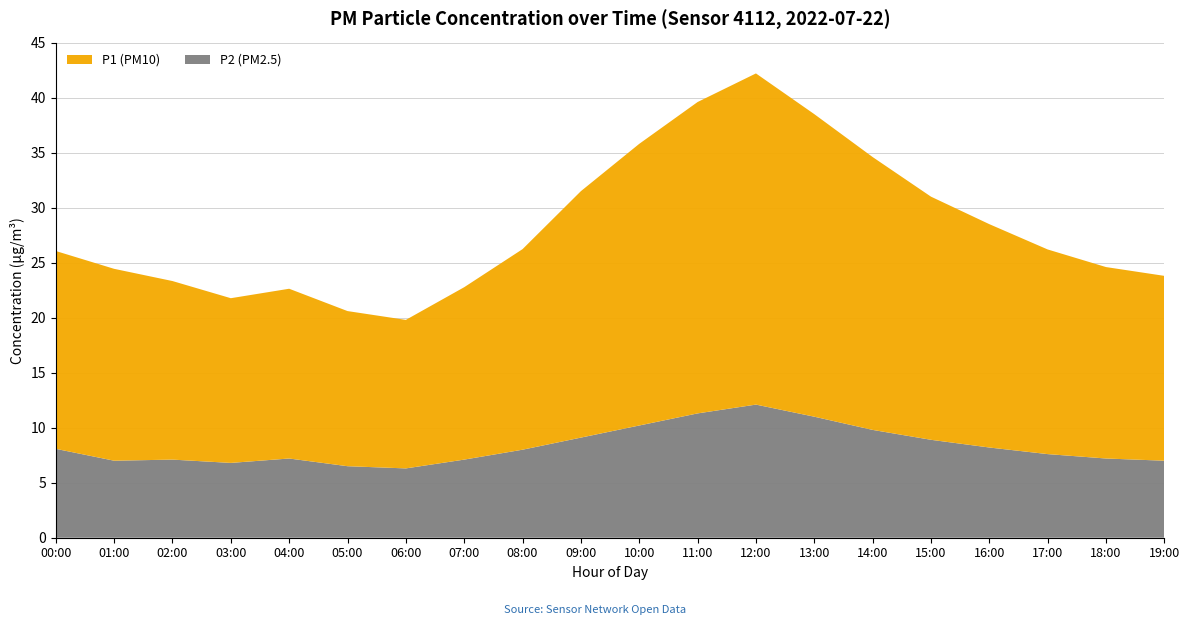

The value of P2 (PM2.5) at 13:00 is 11.0. True or false?

True